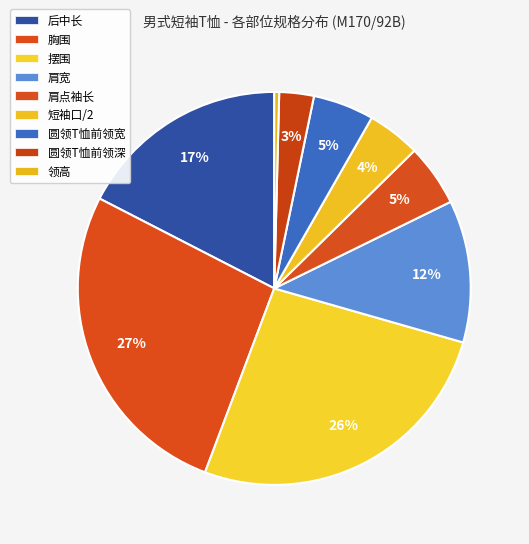

Between 短袖口/2 and 肩点袖长, which is larger?

肩点袖长